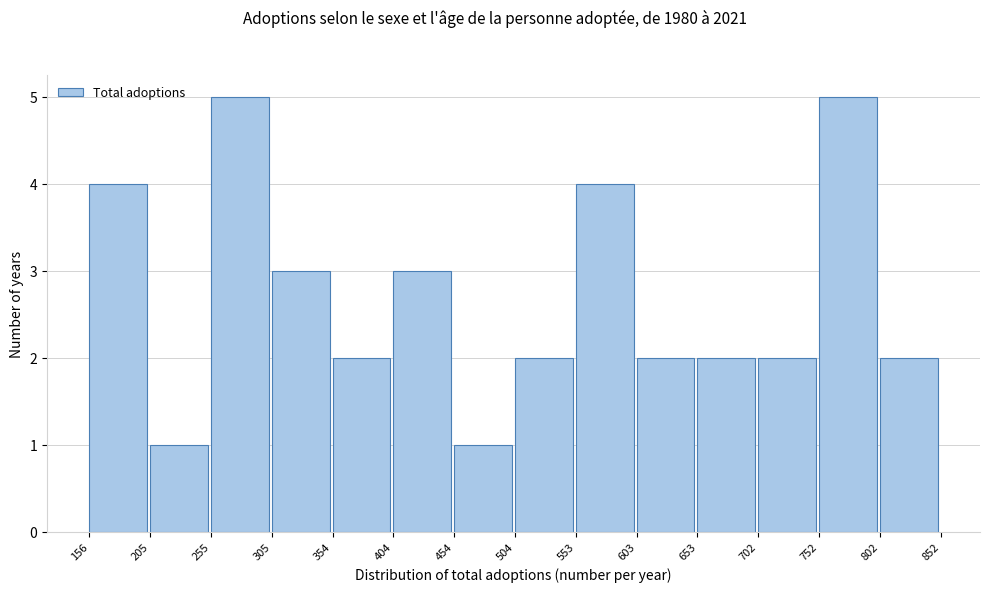

Reading left to right, list every bar in this chart as the range it spans on the x-axis followed by its height. The values are not printed on the chart, so give them approximately, as read against the axis.

156 to 205: 4
205 to 255: 1
255 to 305: 5
305 to 354: 3
354 to 404: 2
404 to 454: 3
454 to 504: 1
504 to 553: 2
553 to 603: 4
603 to 653: 2
653 to 702: 2
702 to 752: 2
752 to 802: 5
802 to 852: 2